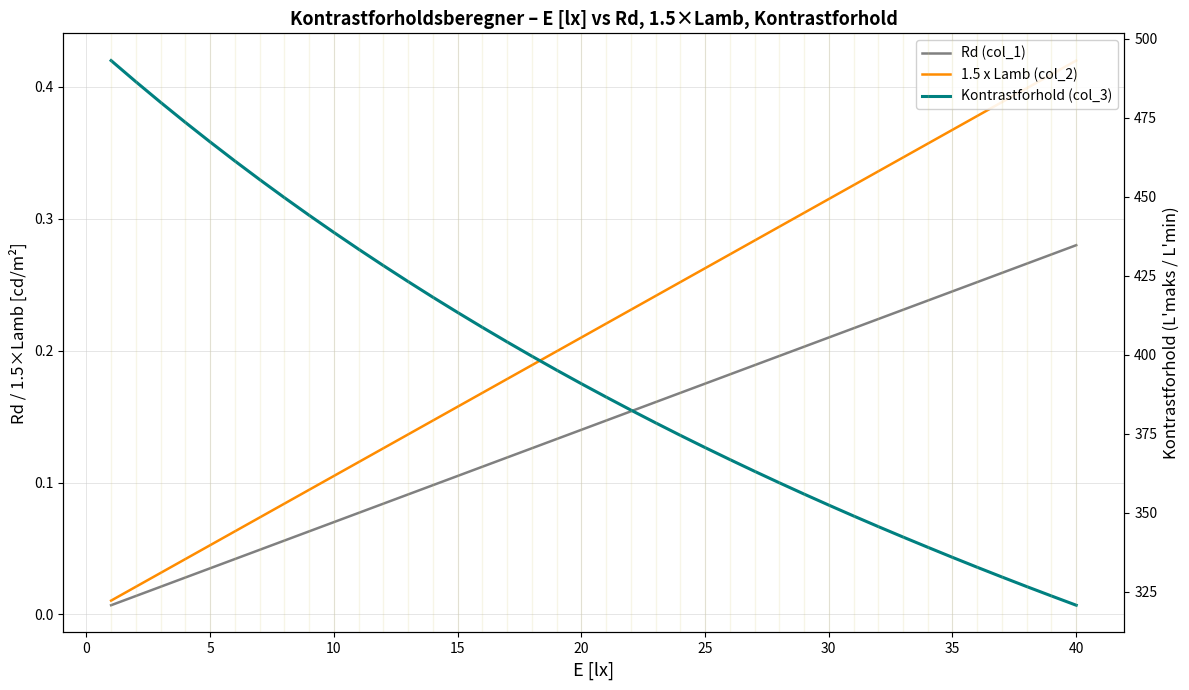

Rank the series at 15 from highest to lowest value.

Kontrastforhold (col_3), 1.5 x Lamb (col_2), Rd (col_1)